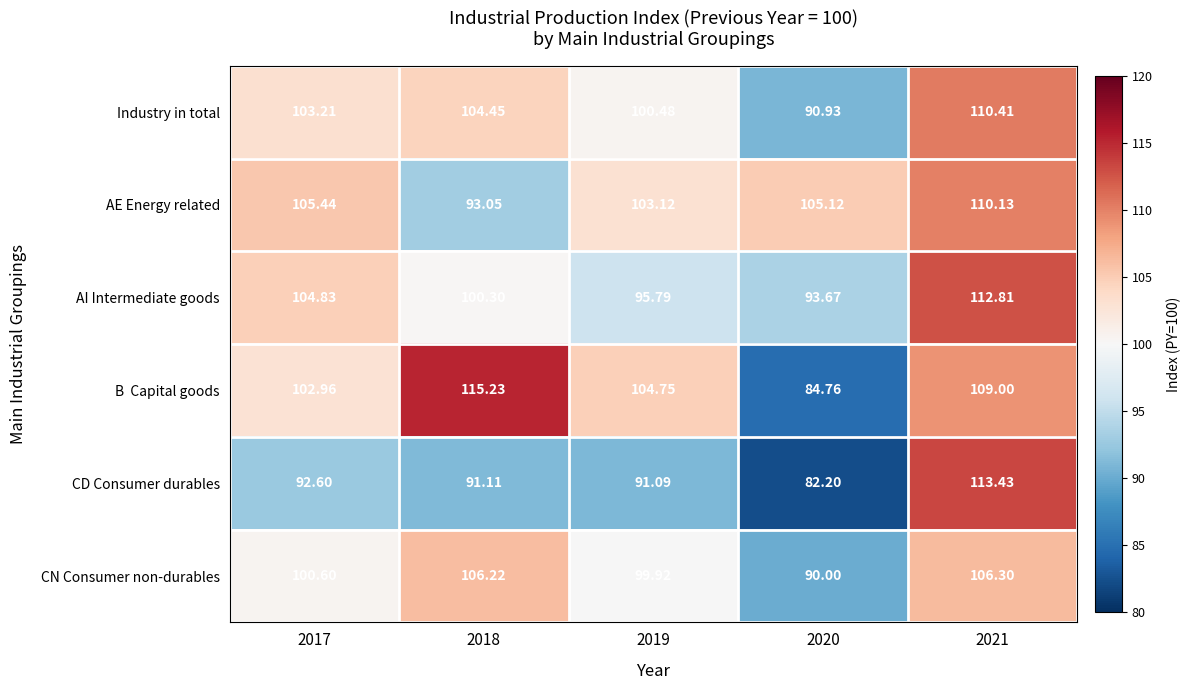

Which series has the widest spread of values?

CD Consumer durables